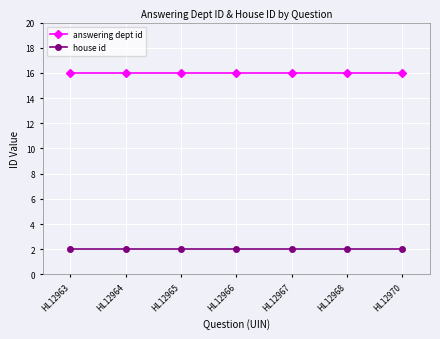

What is the minimum value for answering dept id?

16